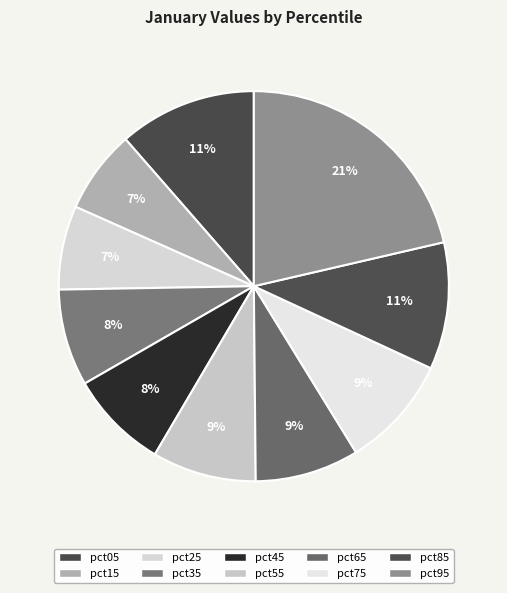

Combined, what portion of the pie is pct55 and pct45?

16.8%